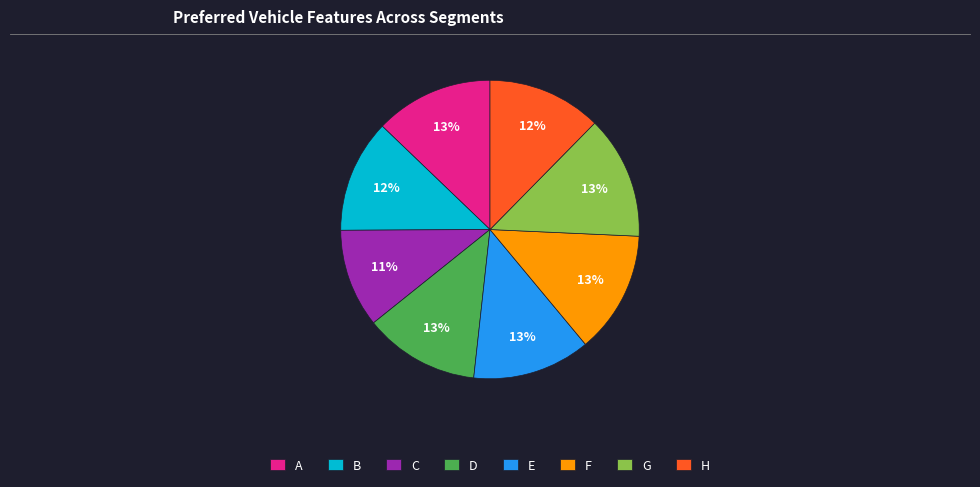

Count the number of slices in the pie.

8